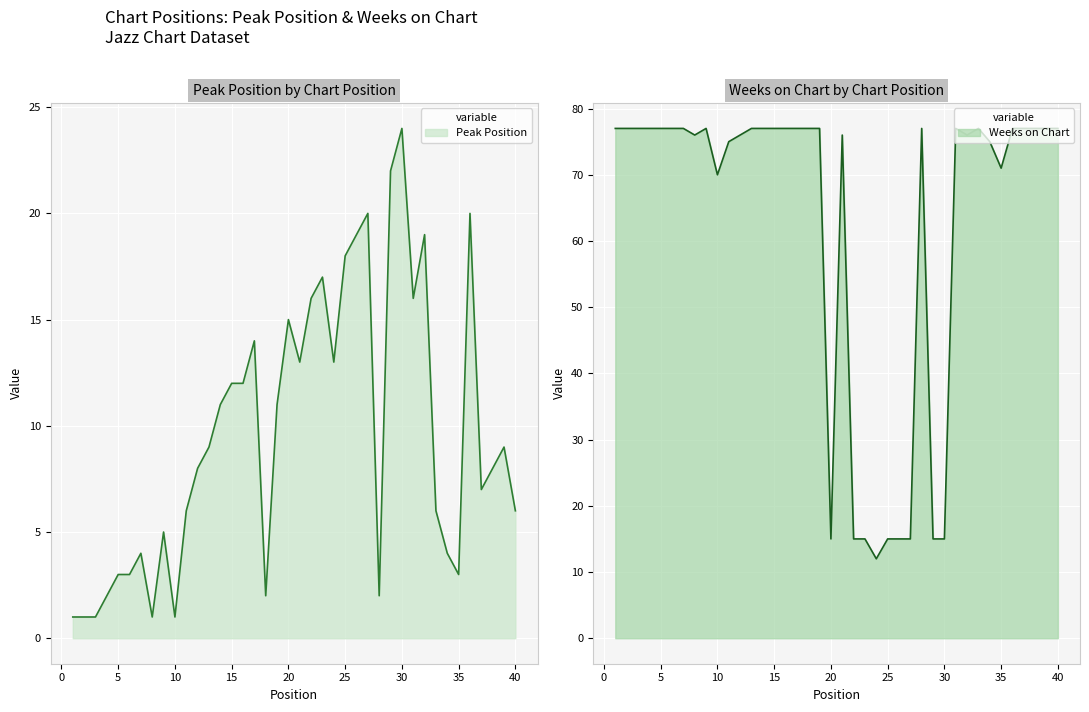

Where do Peak Position and Weeks on Chart first cross each other?

21 and 22